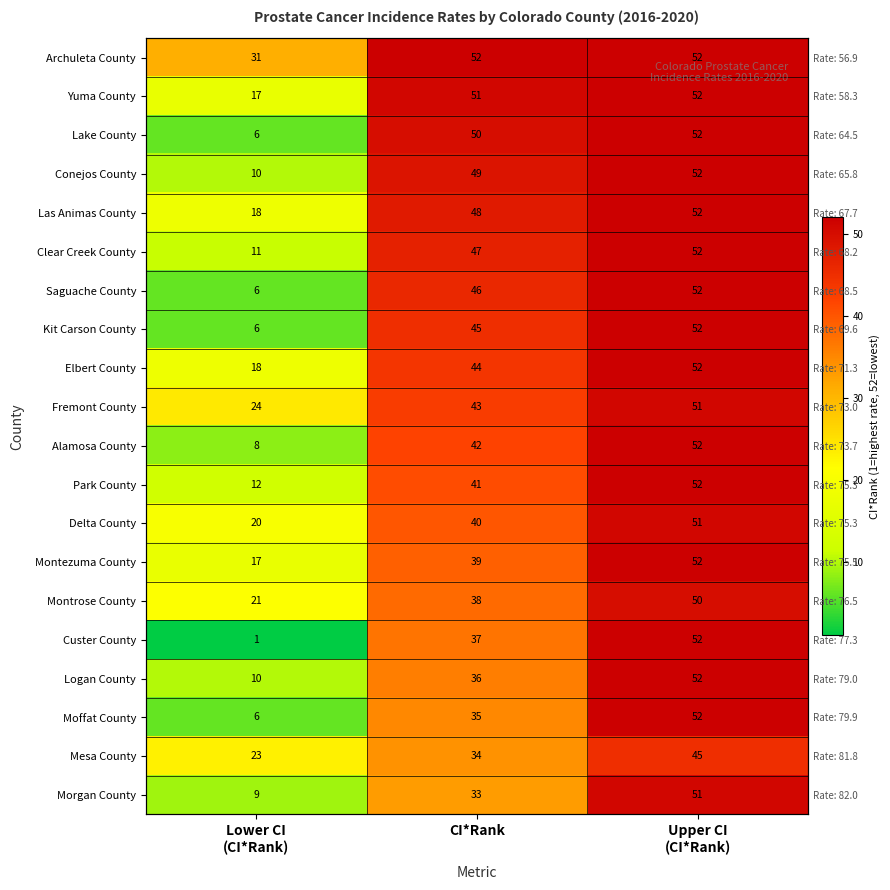

Which has a higher value, Upper CI
(CI*Rank) or Lower CI
(CI*Rank)?

Upper CI
(CI*Rank)